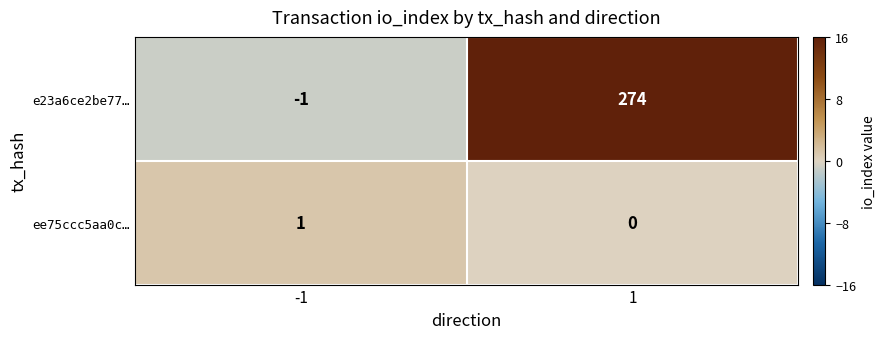

Between -1 and 1, which series saw the biggest shift?

e23a6ce2be77…